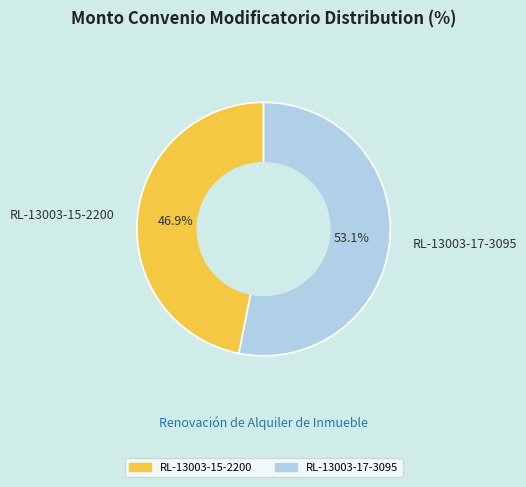

To the nearest percent, what is the difference between the largest and smallest slice percentages?

6%